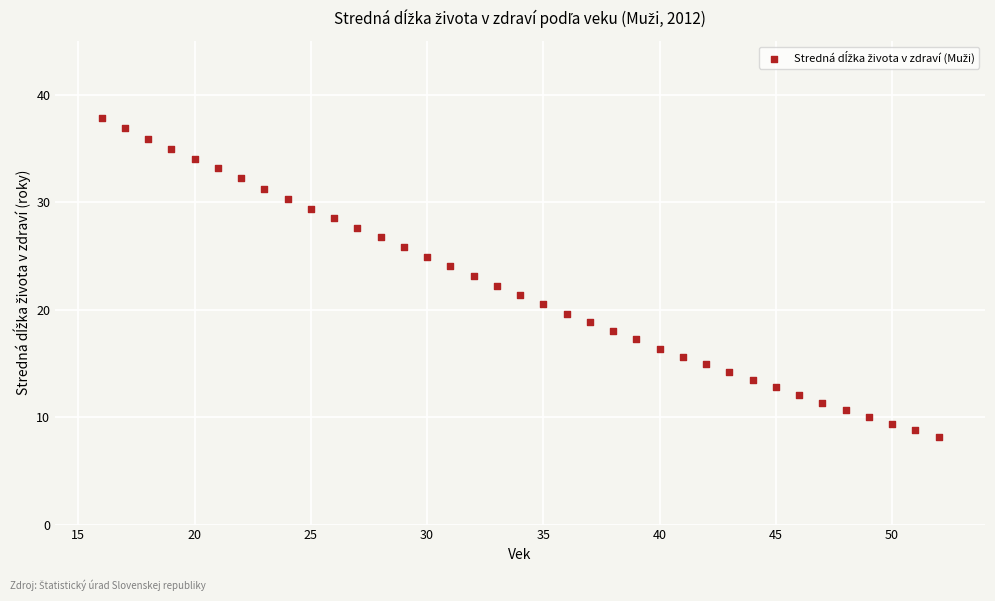

What is the range of X values (max minus min)?

36.0